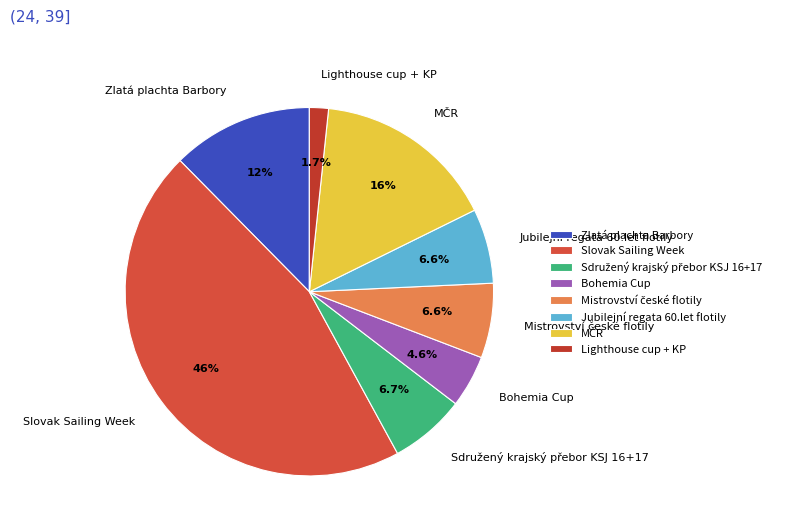

Which has a higher value, Jubilejní regata 60.let flotily or Bohemia Cup?

Jubilejní regata 60.let flotily